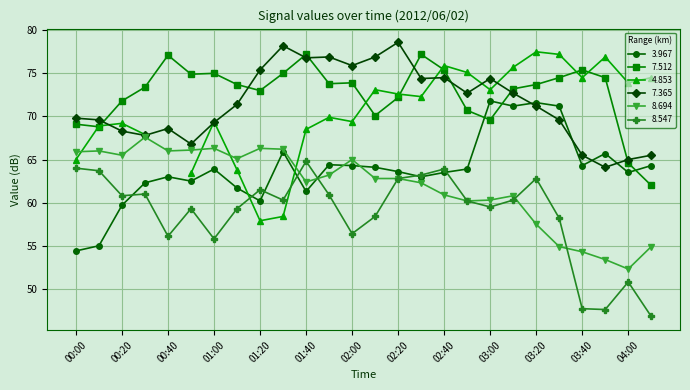

What is the sum of all 8.694 values?

1609.0